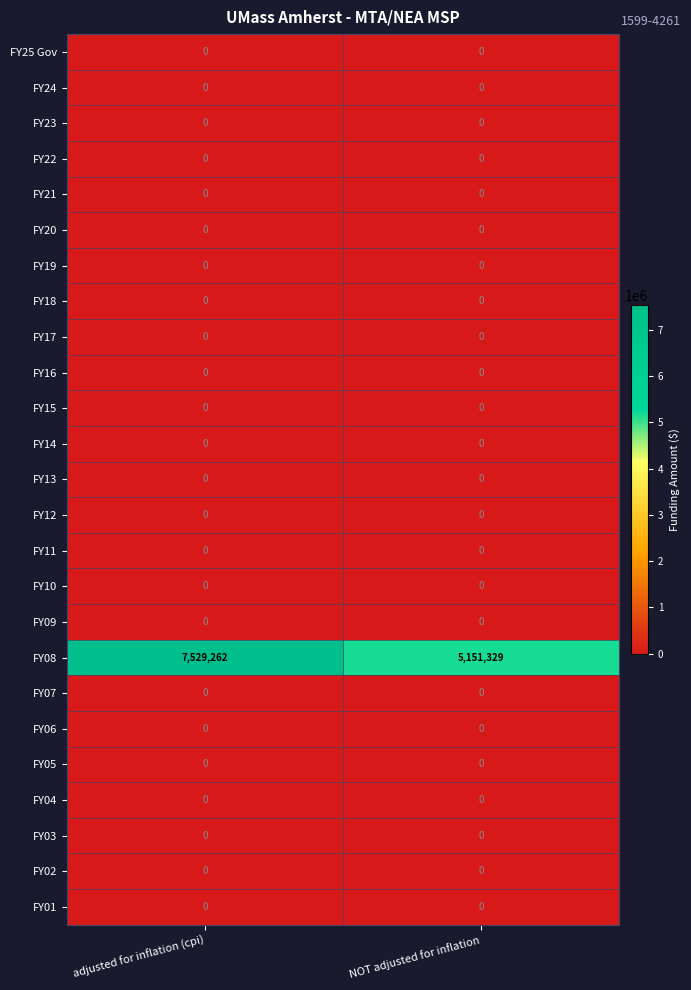

What is the total value across all series at adjusted for inflation (cpi)?

7529262